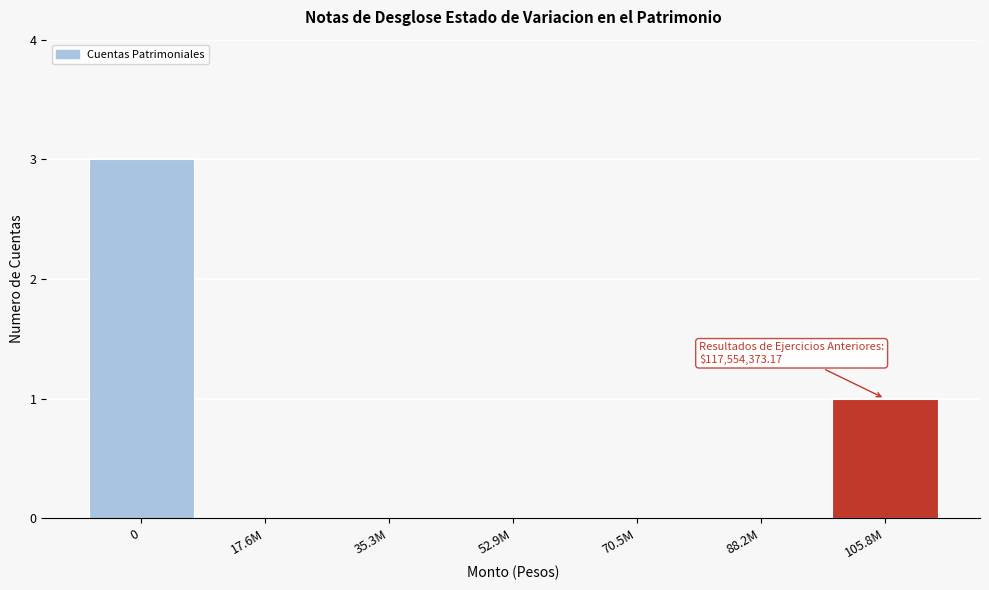

Reading right to left, list all the values displayed in this chart.

105.8M=1	88.2M=0	70.5M=0	52.9M=0	35.3M=0	17.6M=0	0=3